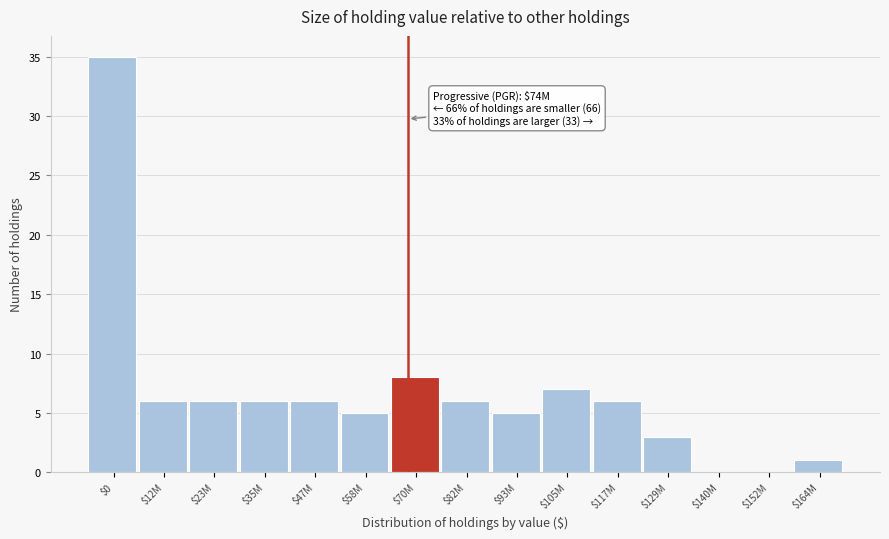

Where is the data nearest to the value 17?

$70M